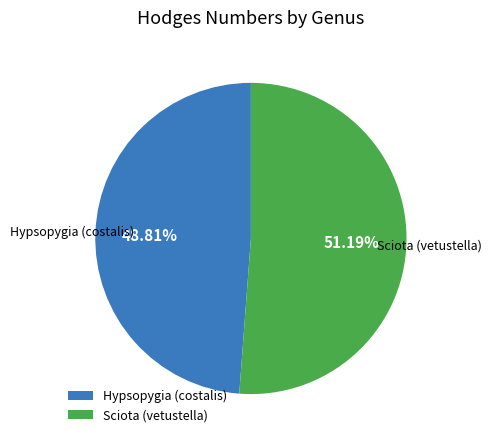

Is the sum of Hypsopygia (costalis) and Sciota (vetustella) greater than half?

Yes